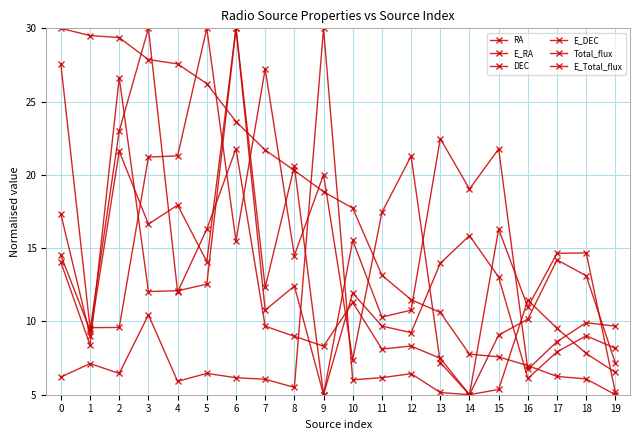

How many lines are shown in the chart?

6